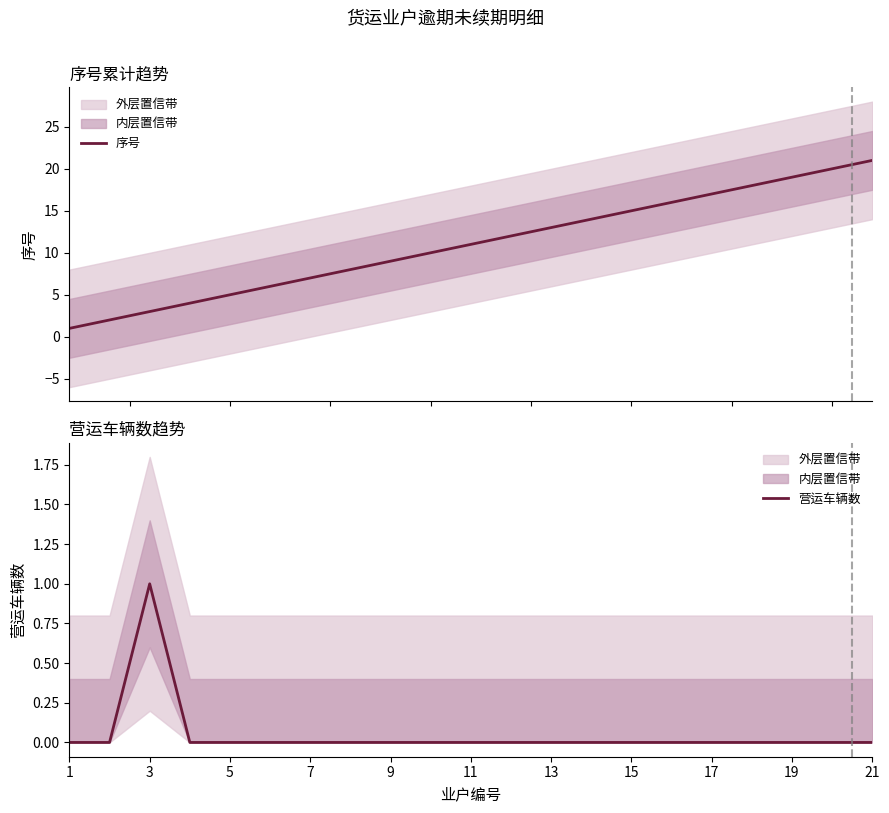

At which label does 营运车辆数 reach its peak?

3